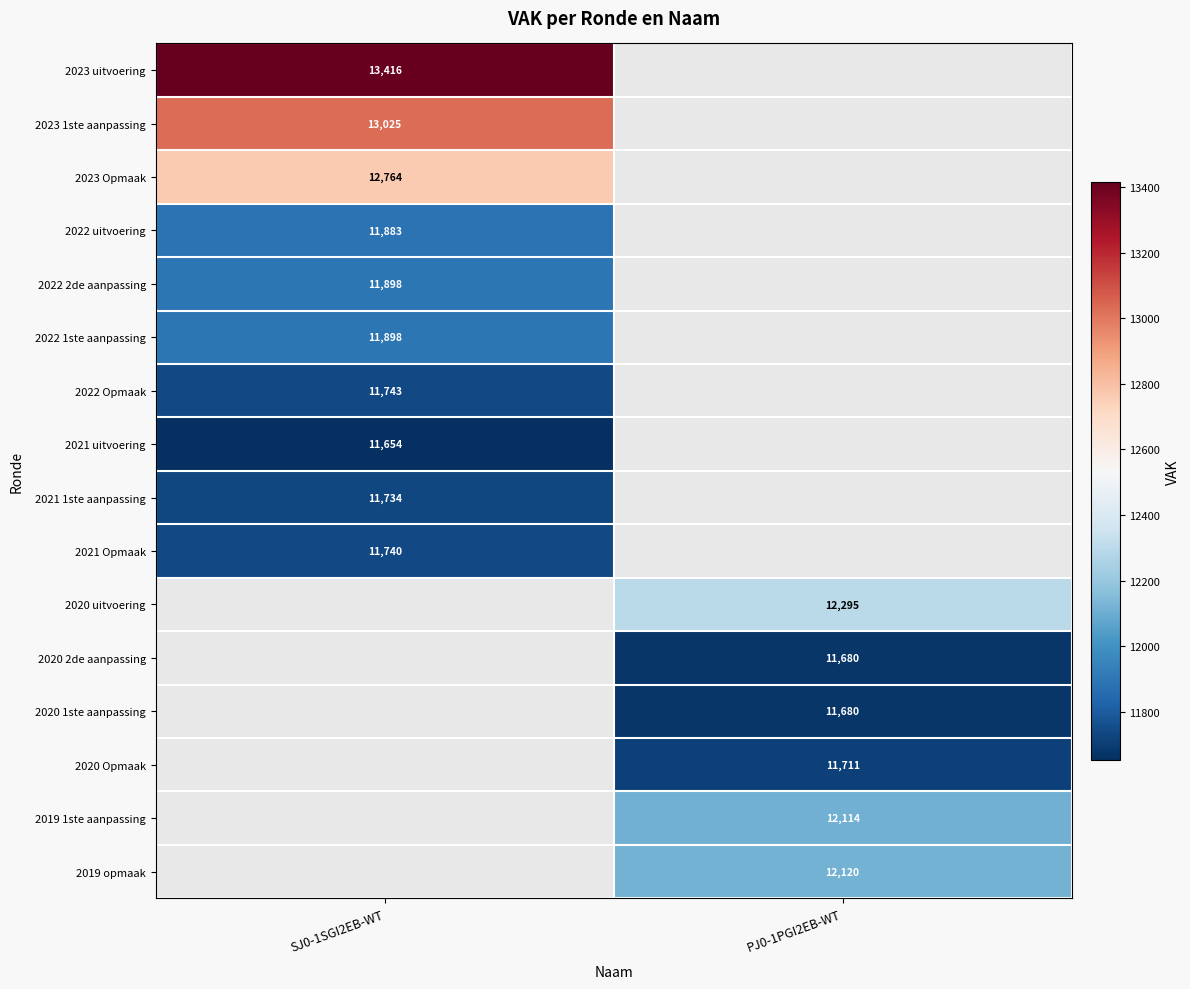

Which category has the lowest value across all series?

SJ0-1SGI2EB-WT